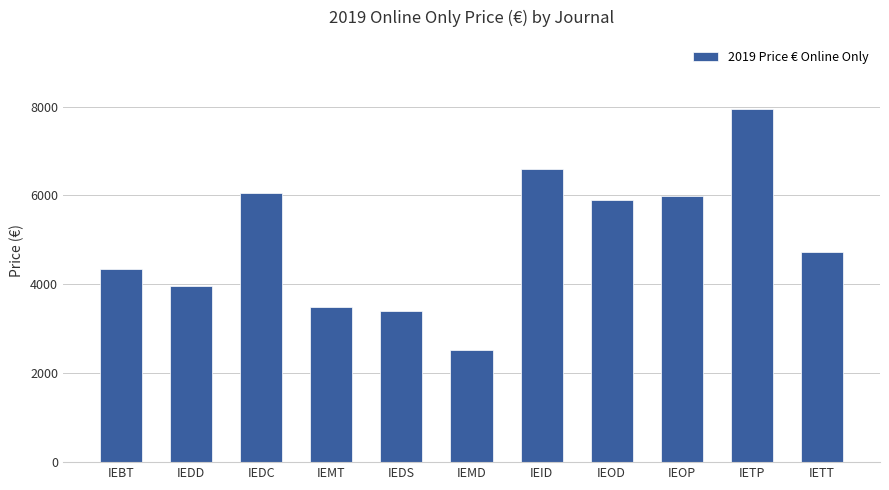

What is the sum of the values at IEMD and IEDD?

6489